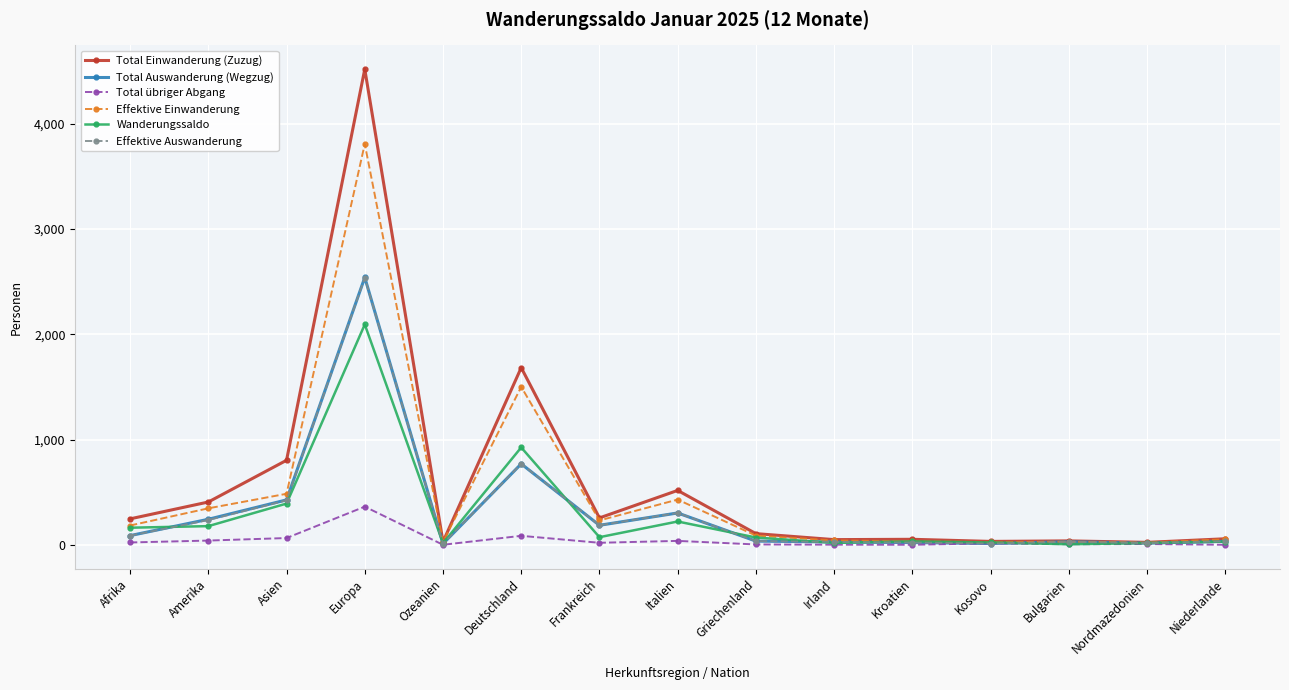

Where is the first local minimum for Effektive Auswanderung?

Ozeanien